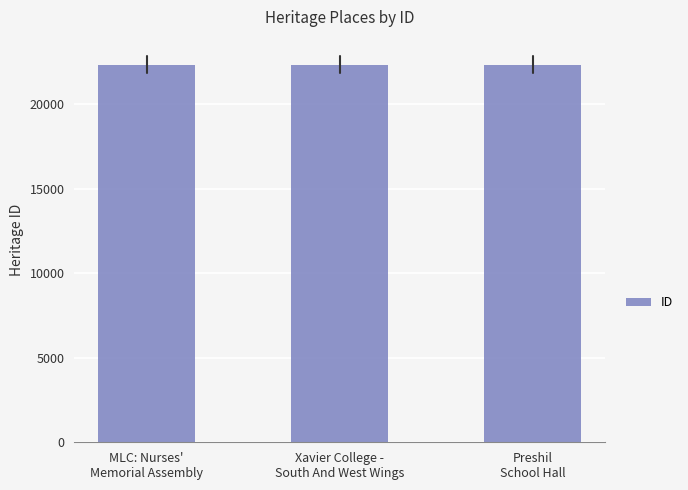

The value at MLC: Nurses'
Memorial Assembly is 22325. True or false?

True